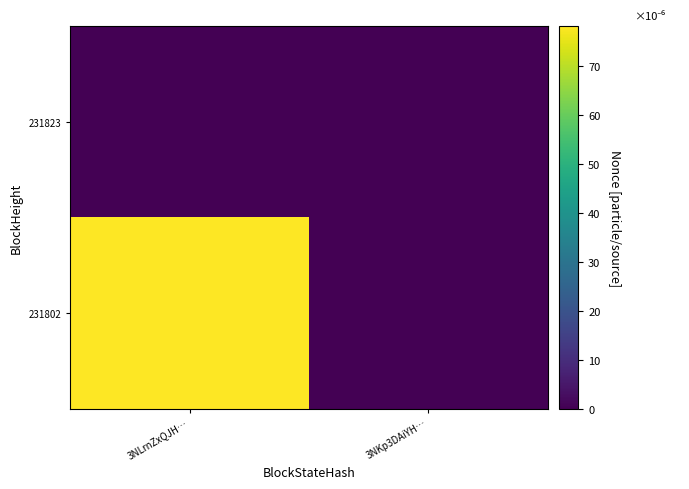

Which series has the largest total across all categories?

231802